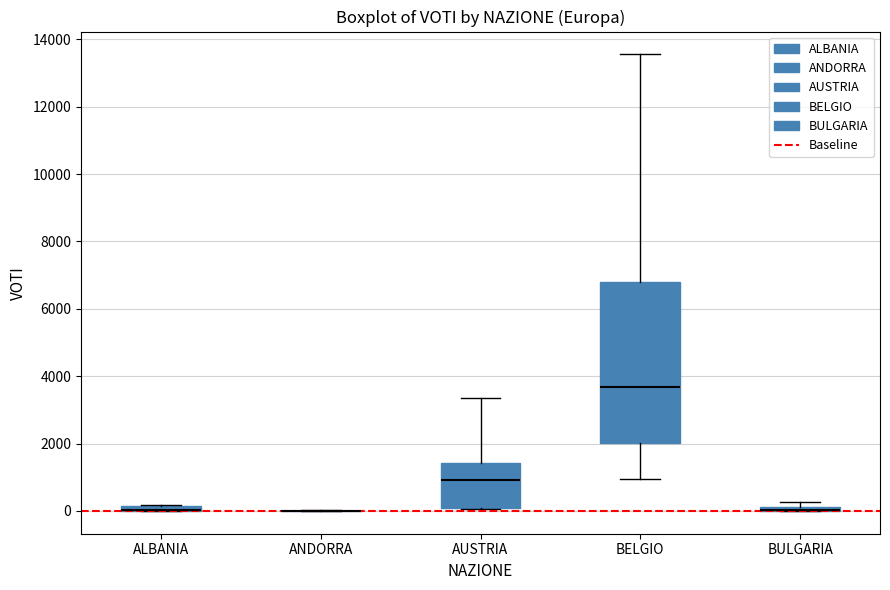

Where does the median line of the box for AUSTRIA sit on the y-axis? The values are not printed on the chart, so give them approximately, as read against the axis.

1000